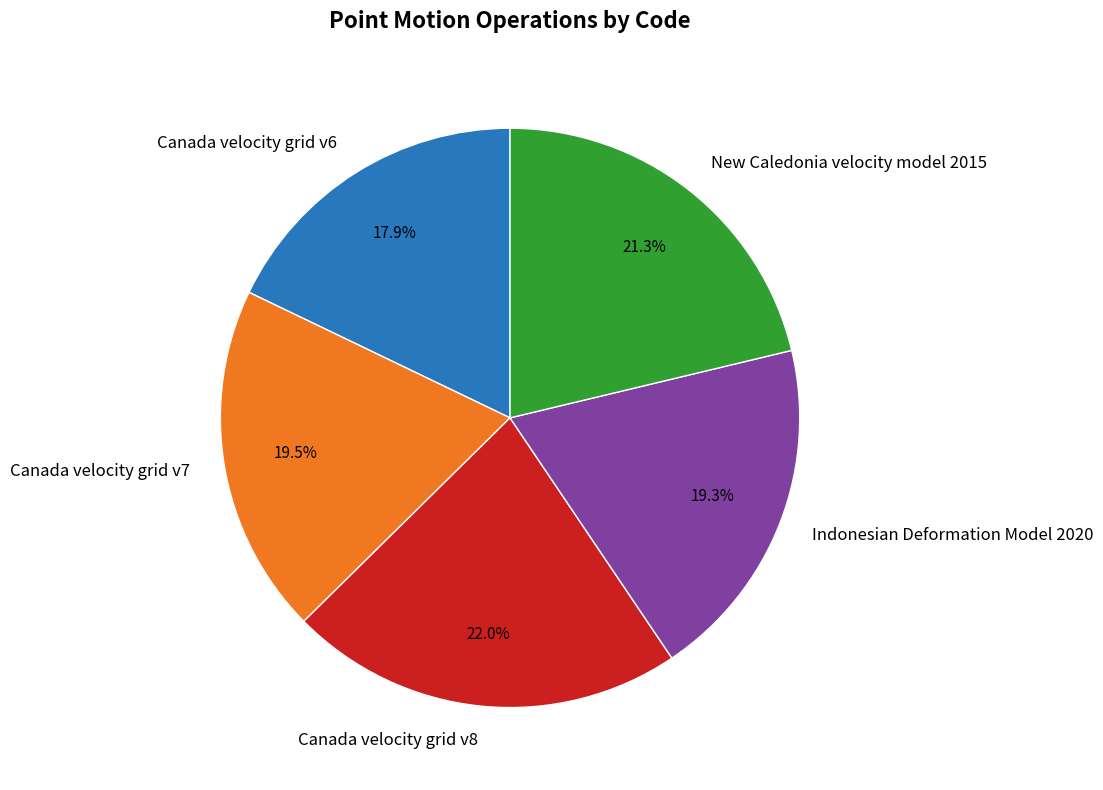

To the nearest percent, what is the average slice percentage?

20%